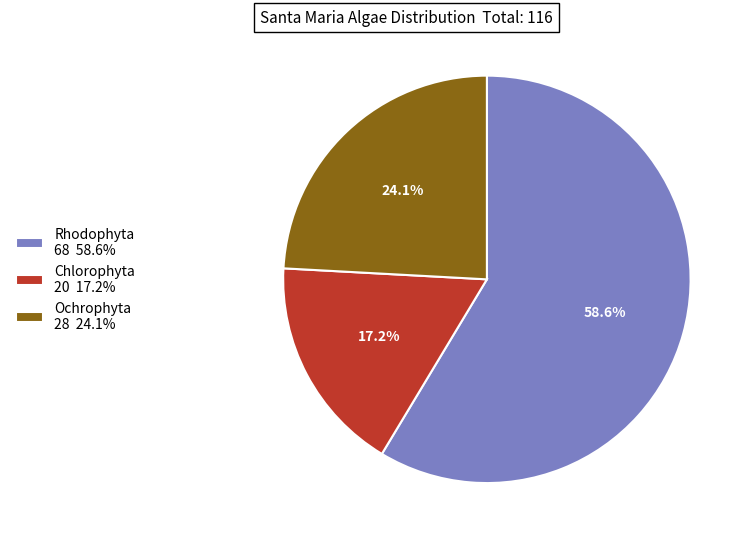

What percentage do Chlorophyta 20 17.2% and Rhodophyta 68 58.6% together represent?

75.9%